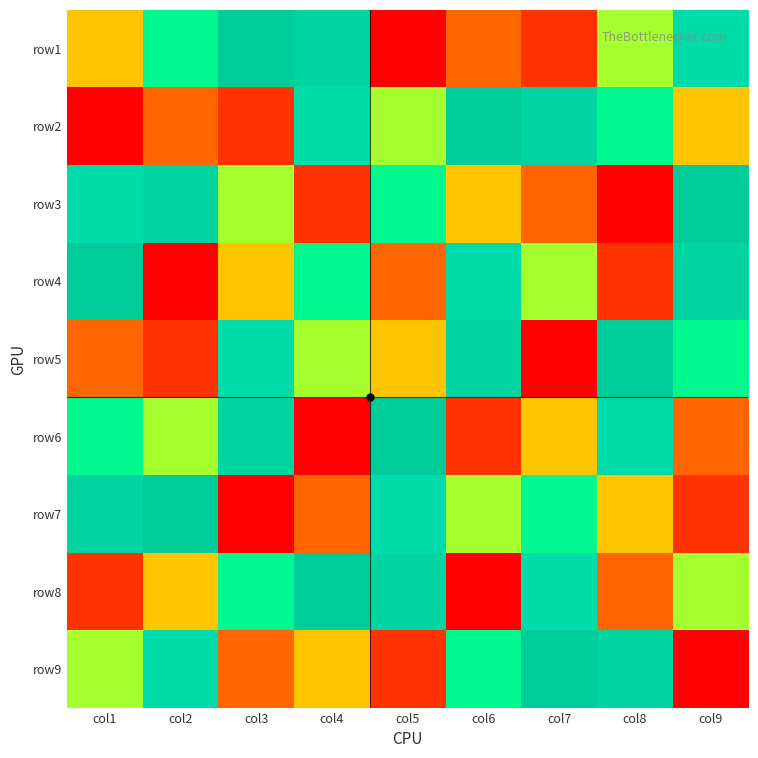

Reading left to right, list all the values displayed in this chart.

row1: col1=4	col2=6	col3=9	col4=8	col5=1	col6=3	col7=2	col8=5	col9=7
row2: col1=1	col2=3	col3=2	col4=7	col5=5	col6=9	col7=8	col8=6	col9=4
row3: col1=7	col2=8	col3=5	col4=2	col5=6	col6=4	col7=3	col8=1	col9=9
row4: col1=9	col2=1	col3=4	col4=6	col5=3	col6=7	col7=5	col8=2	col9=8
row5: col1=3	col2=2	col3=7	col4=5	col5=4	col6=8	col7=1	col8=9	col9=6
row6: col1=6	col2=5	col3=8	col4=1	col5=9	col6=2	col7=4	col8=7	col9=3
row7: col1=8	col2=9	col3=1	col4=3	col5=7	col6=5	col7=6	col8=4	col9=2
row8: col1=2	col2=4	col3=6	col4=9	col5=8	col6=1	col7=7	col8=3	col9=5
row9: col1=5	col2=7	col3=3	col4=4	col5=2	col6=6	col7=9	col8=8	col9=1